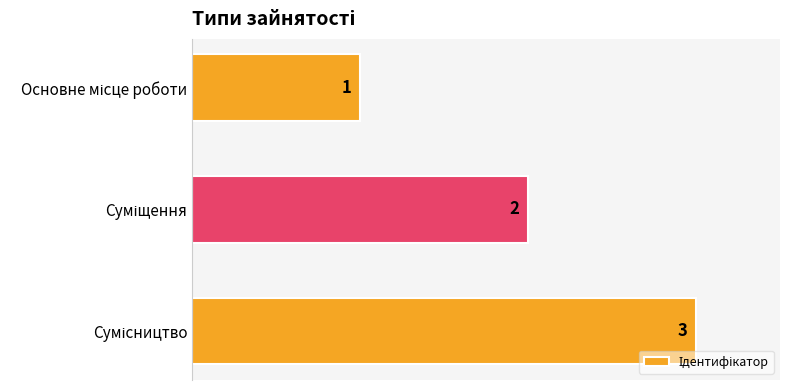

Count the values in the range 1 to 3.

3